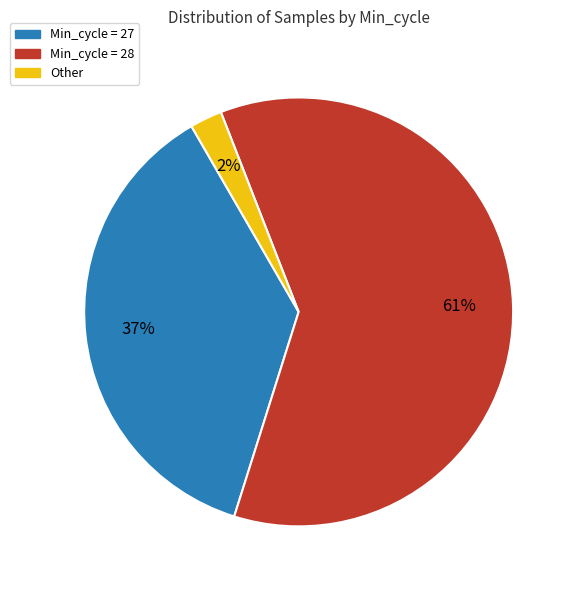

Is there any slice that represents more than half of the pie?

Yes